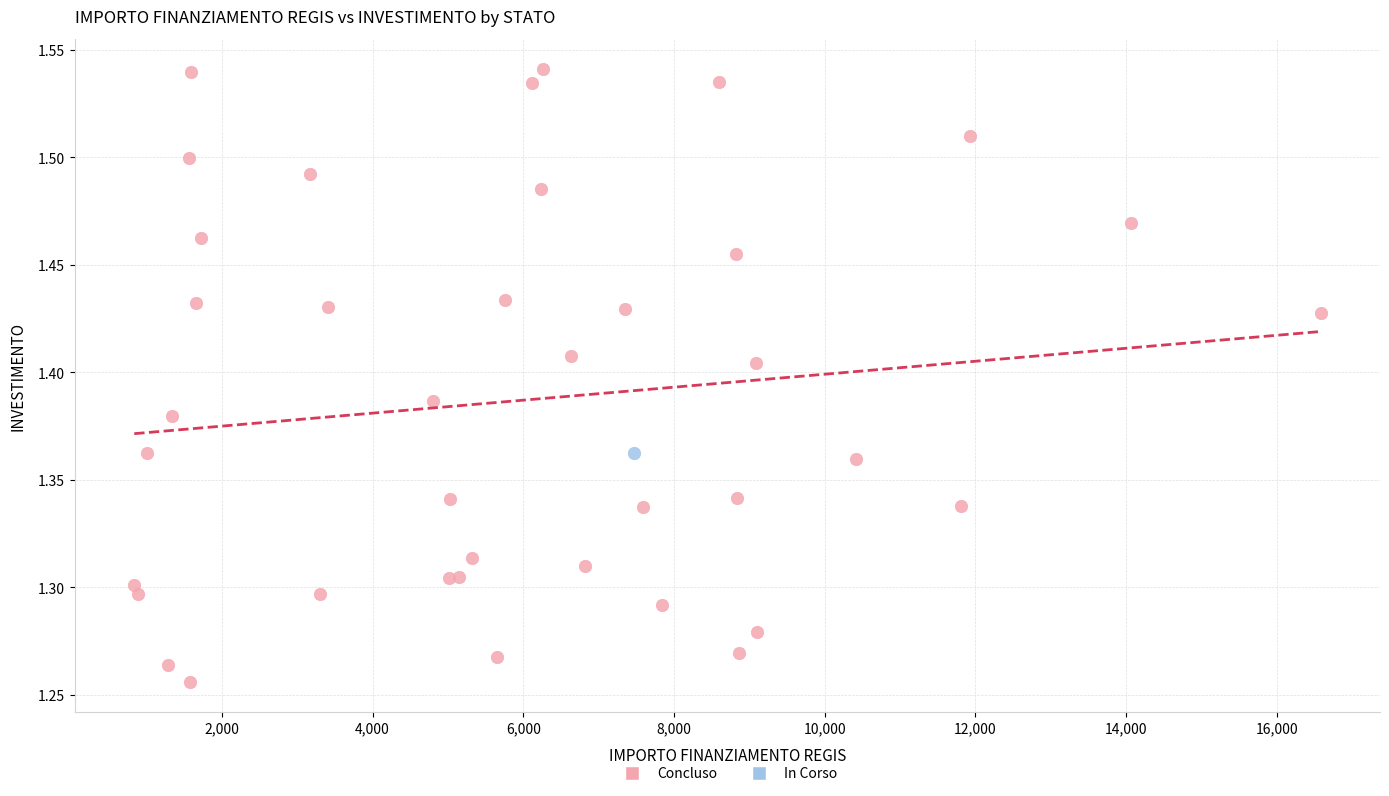

What are all the series names shown in the legend?

Concluso, In Corso